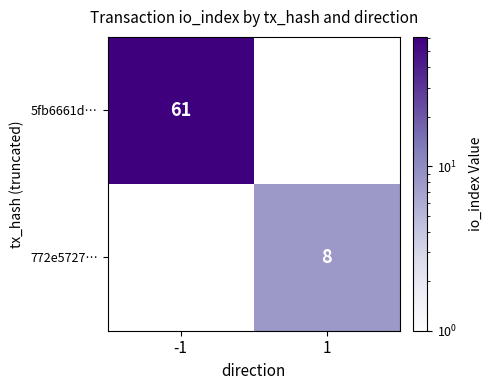

True or false: 772e5727… has a value of 8 at 1.

True